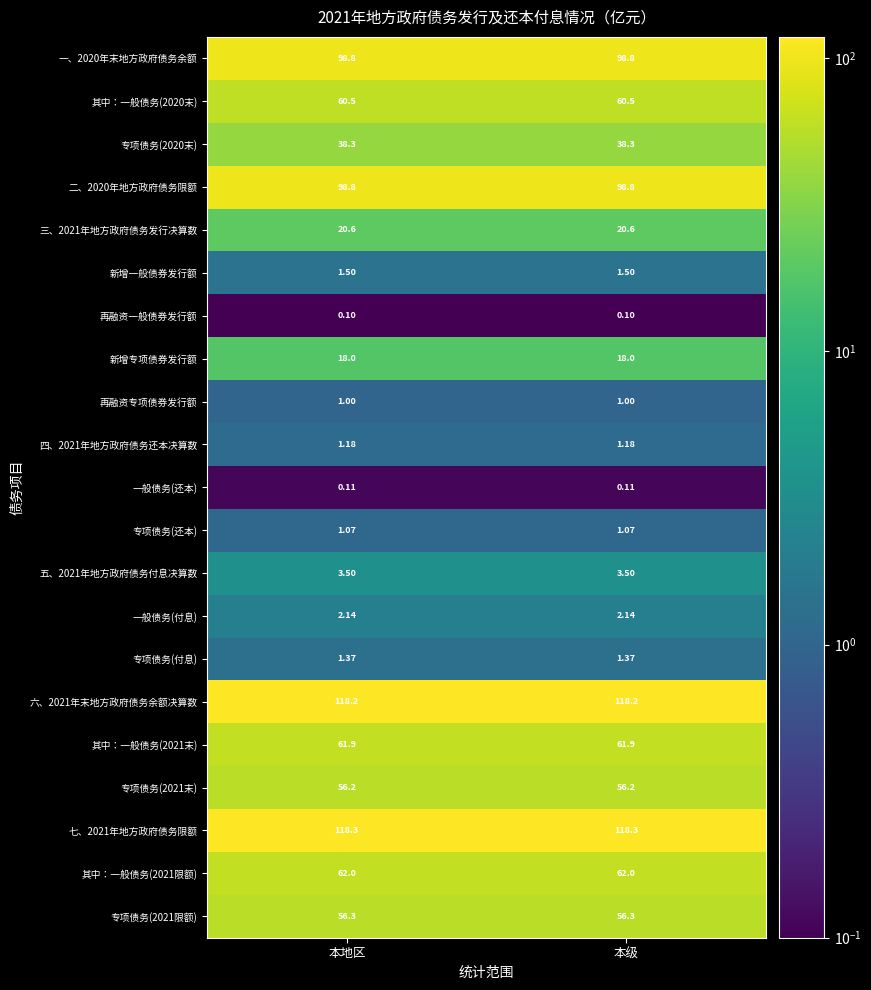

Is the value of 其中：一般债务(2021限额) at 本级 greater than the value of 专项债务(还本) at 本地区?

Yes